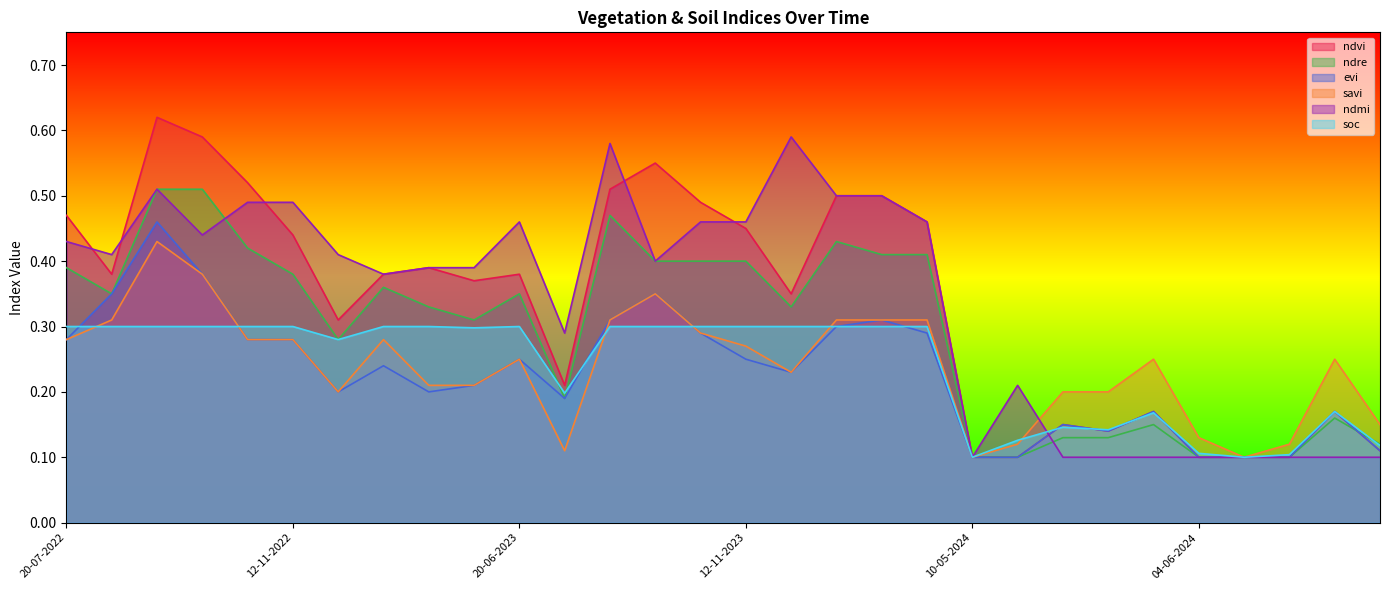

What is the value of the ndre point at the 4th from the left?

0.5